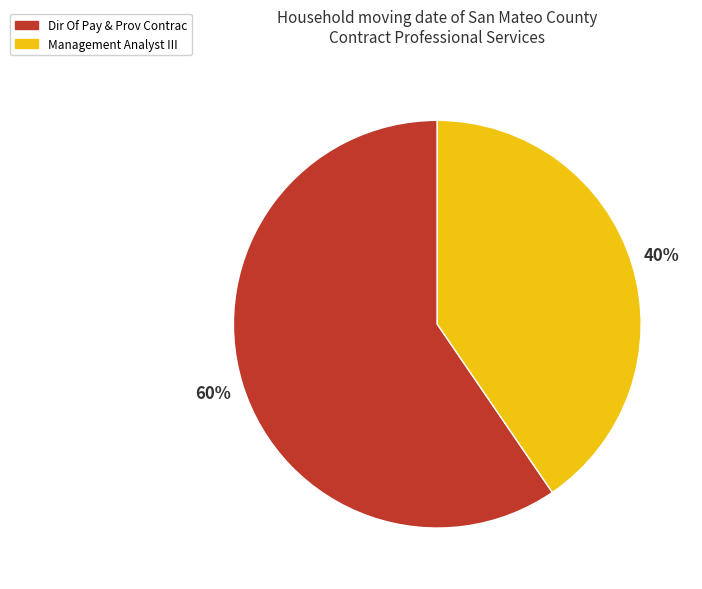

Combined, do Dir Of Pay & Prov Contrac and Management Analyst III account for over 50%?

Yes